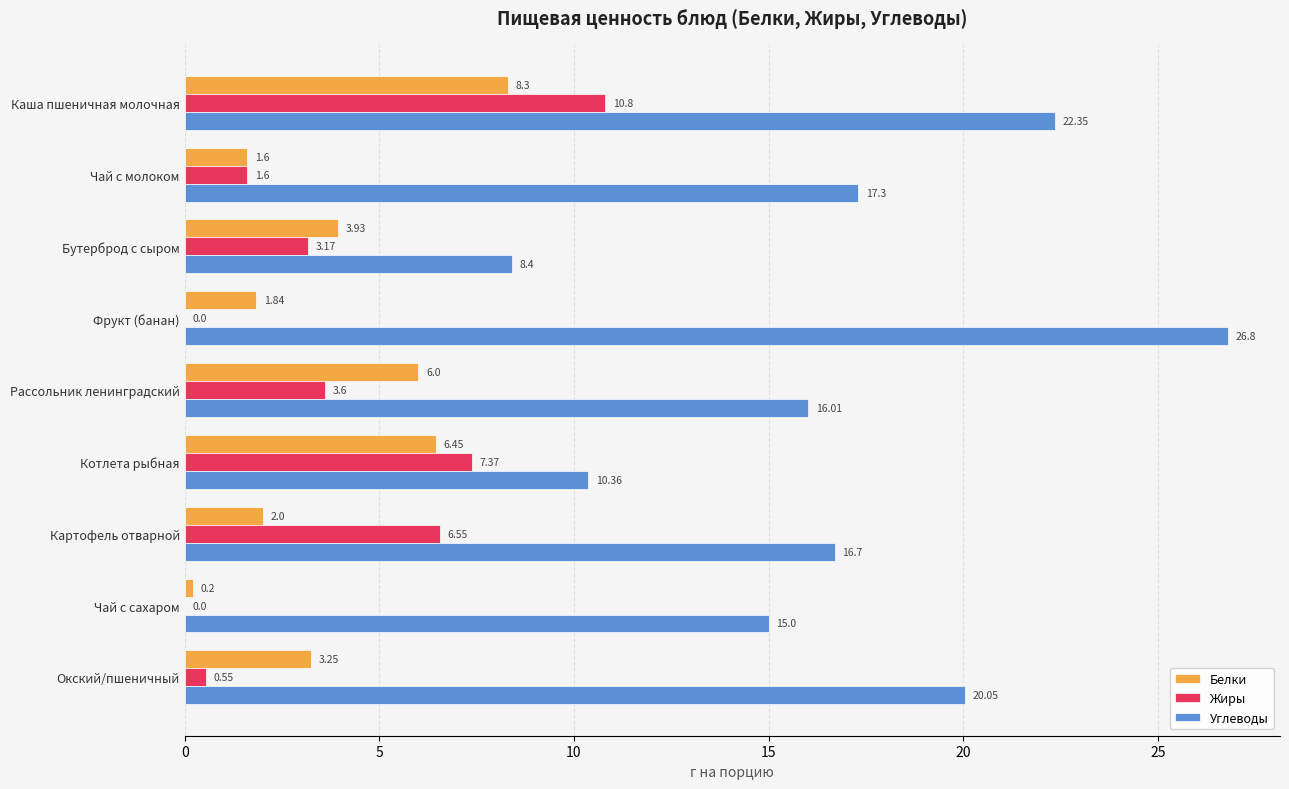

Where is Жиры nearest to the value 5?

Рассольник ленинградский